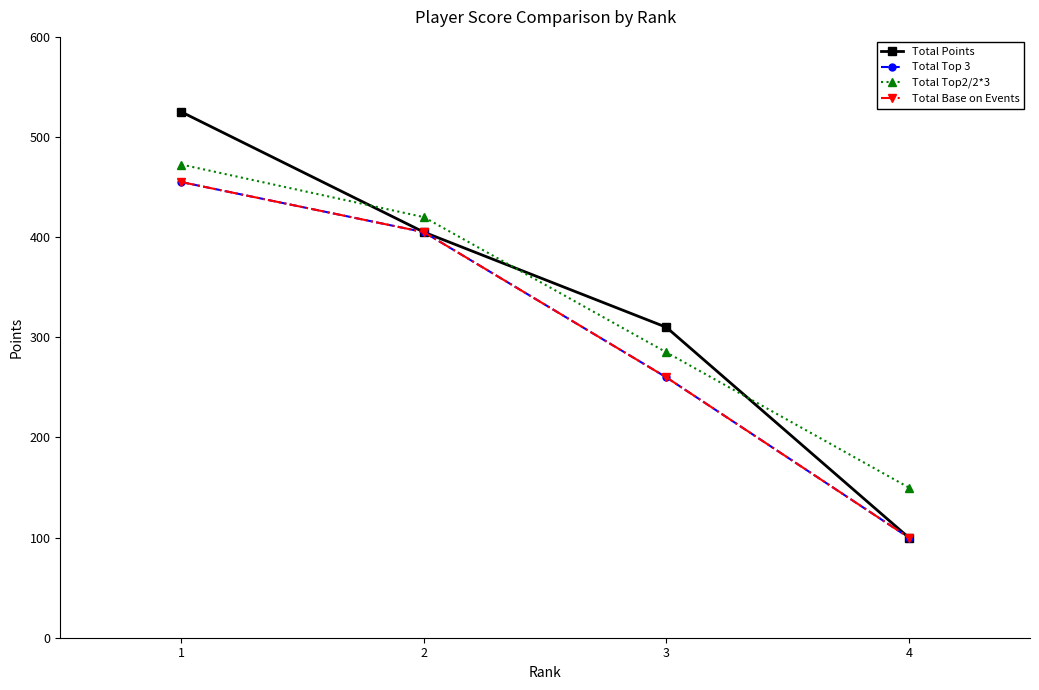

Is this an area chart (filled region under the line)?

No